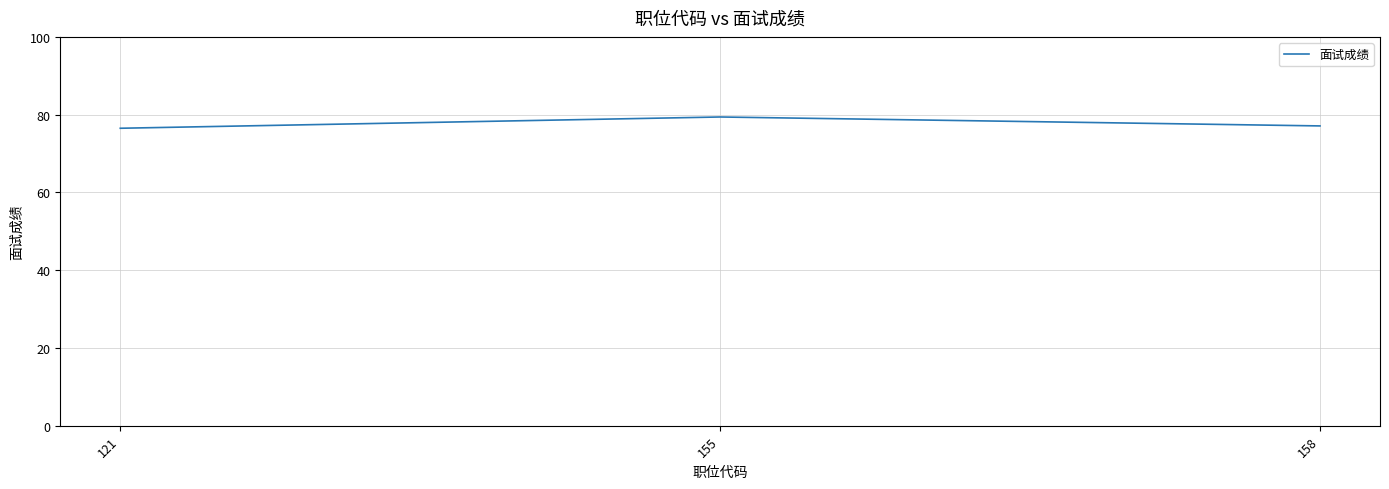

What is the average value?

77.7